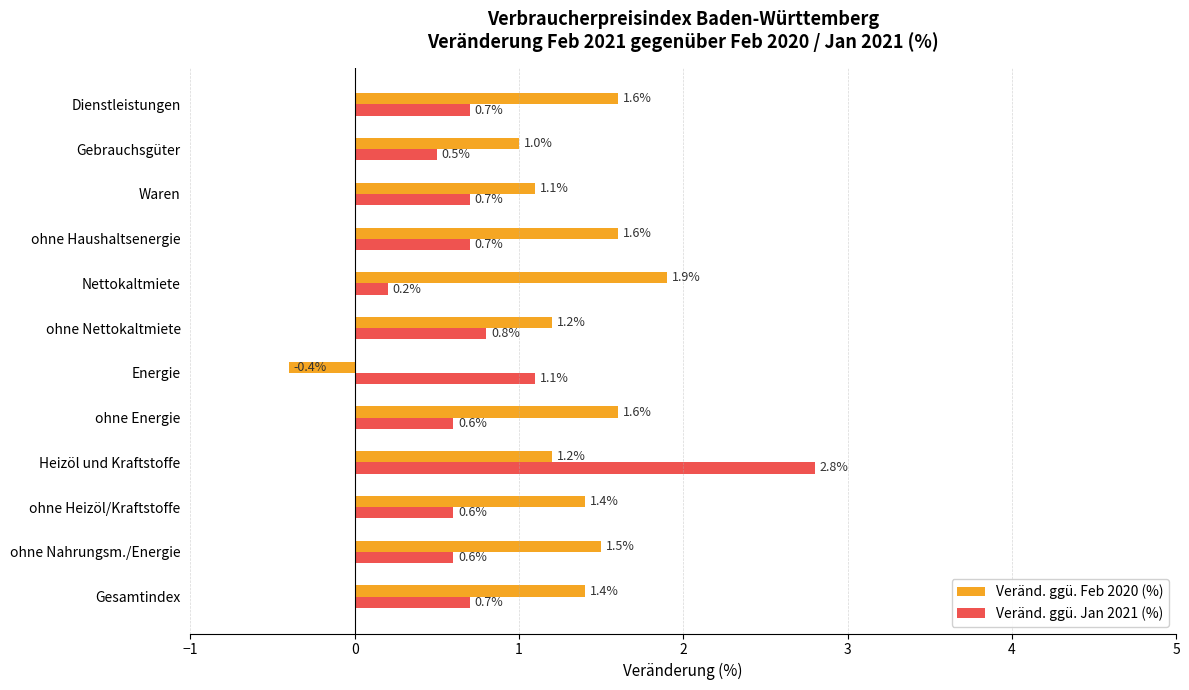

List the series in order of their peak value, highest first.

Veränd. ggü. Jan 2021 (%), Veränd. ggü. Feb 2020 (%)